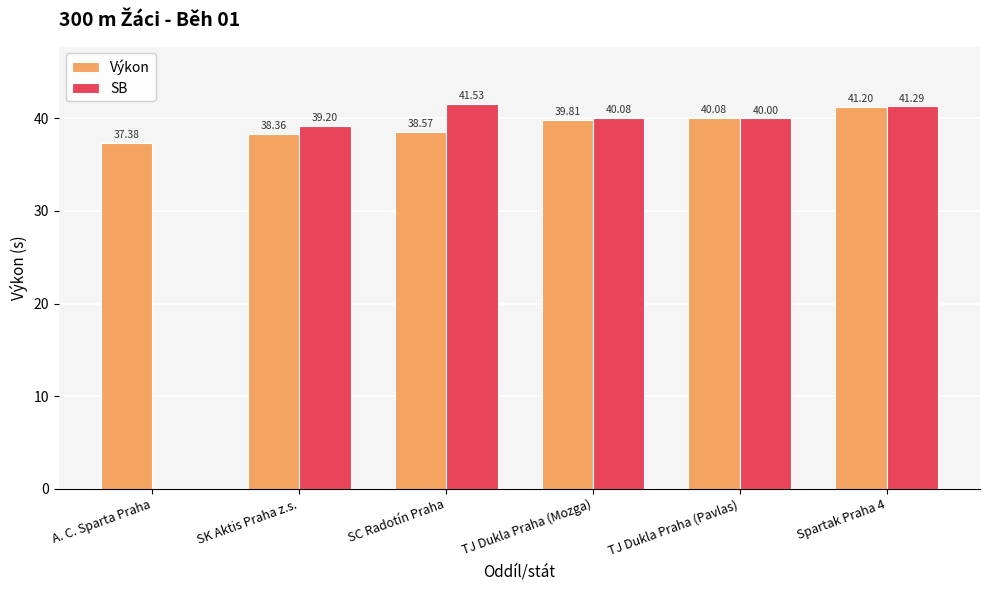

Which series changed the most between SK Aktis Praha z.s. and TJ Dukla Praha (Pavlas)?

Výkon